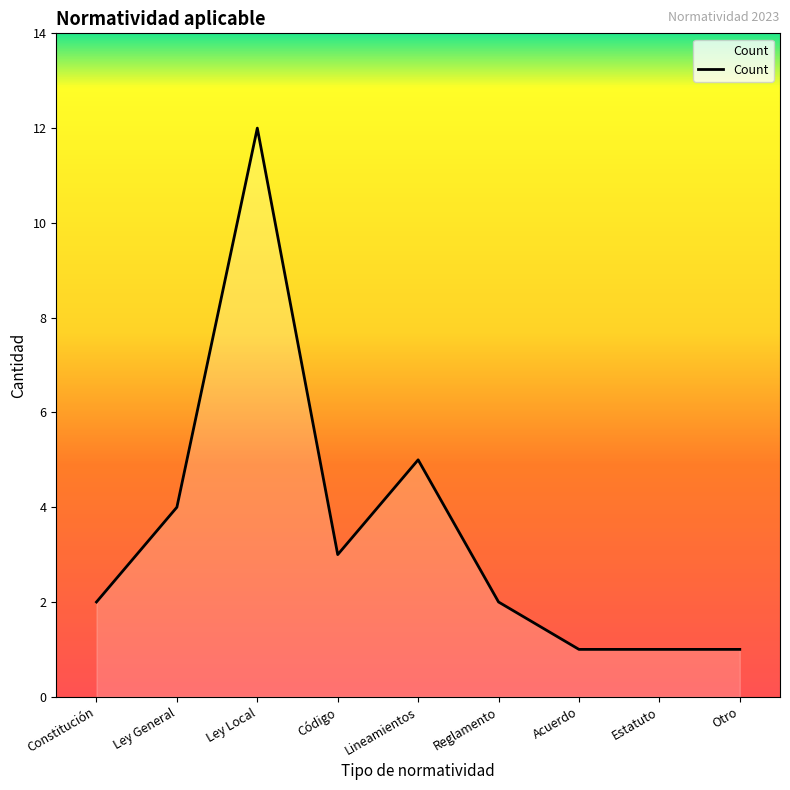

What is the average value?

3